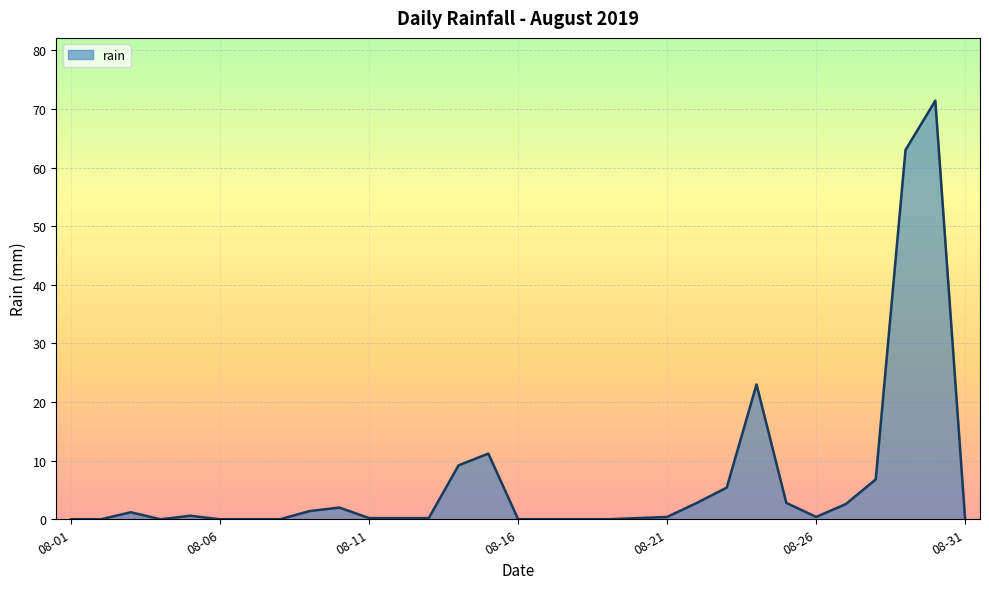

Does the chart display data point markers on the line(s)?

No